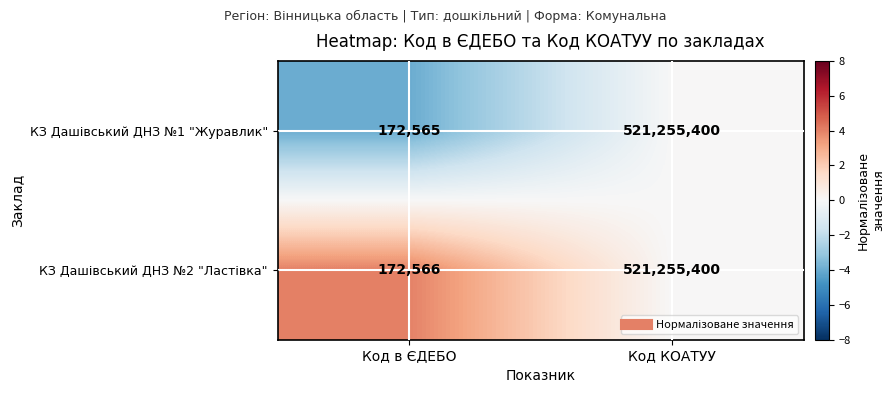

What is the total value across all series at Код в ЄДЕБО?

345131